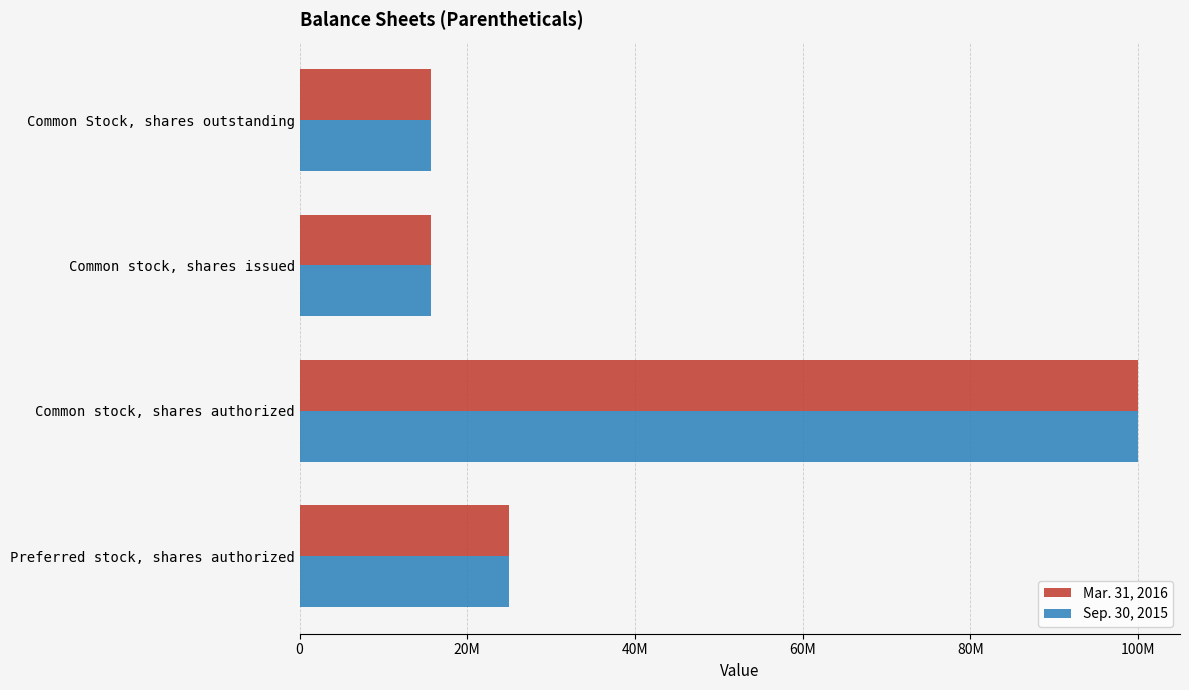

At which label does Sep. 30, 2015 reach its peak?

Common stock, shares authorized